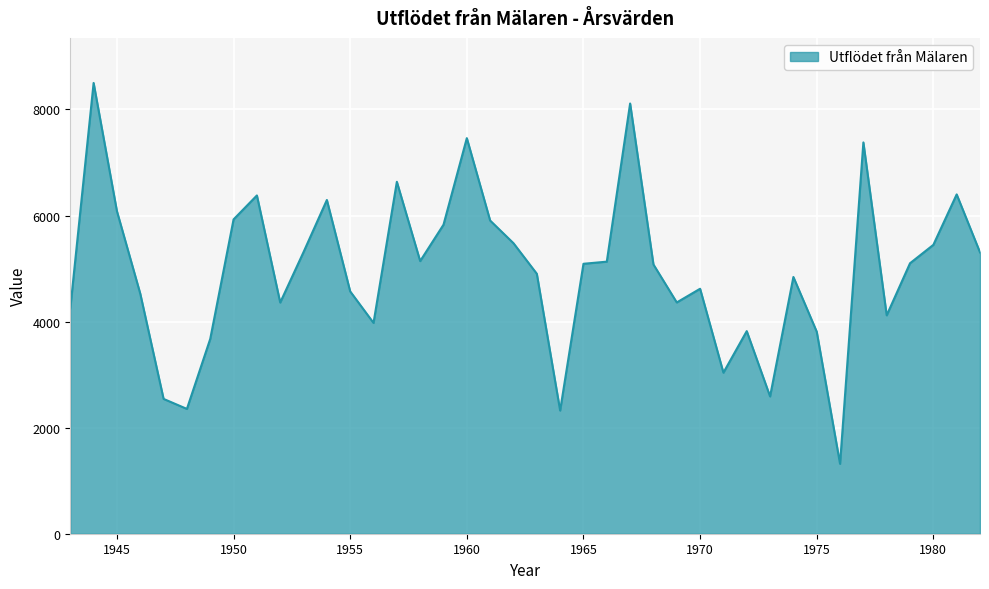

What is the difference between the maximum and minimum values?

7181.4